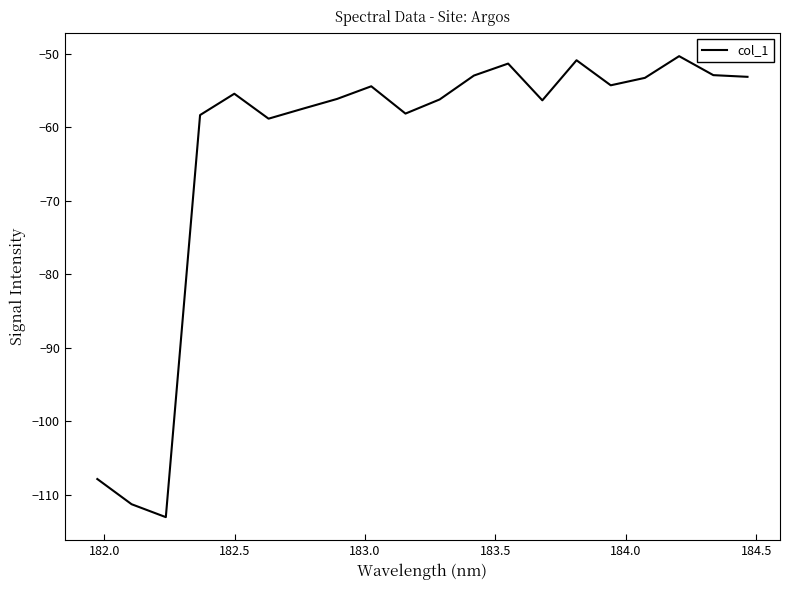

What is the smallest value displayed?

-113.0